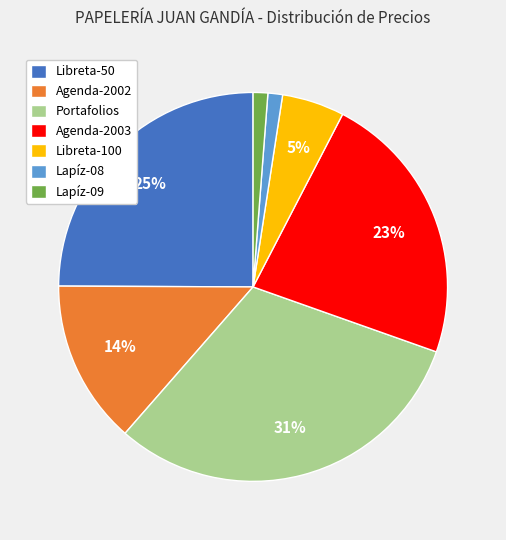

True or false: Libreta-100 accounts for 1% of the total.

False